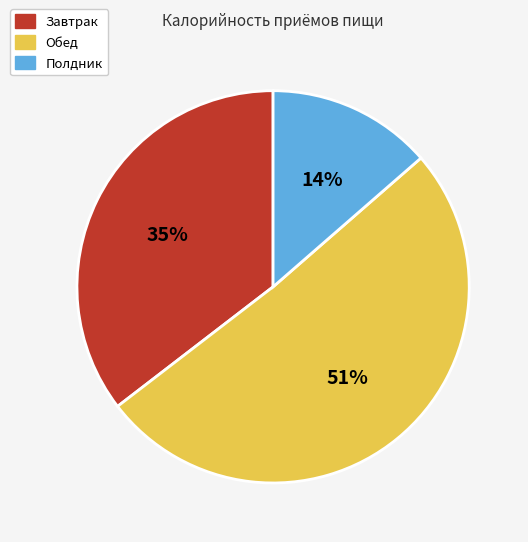

How many segments does this pie chart have?

3